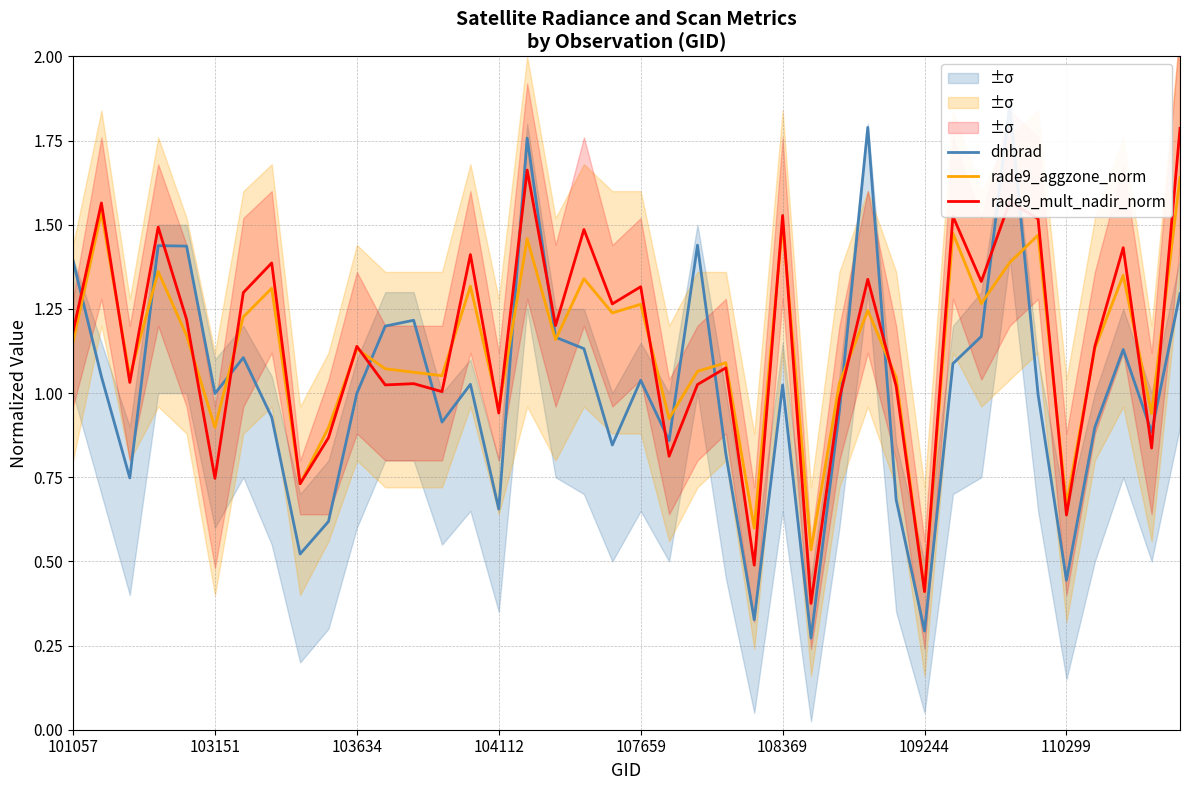

Between 24 and 32, which series saw the biggest shift?

rade9_mult_nadir_norm